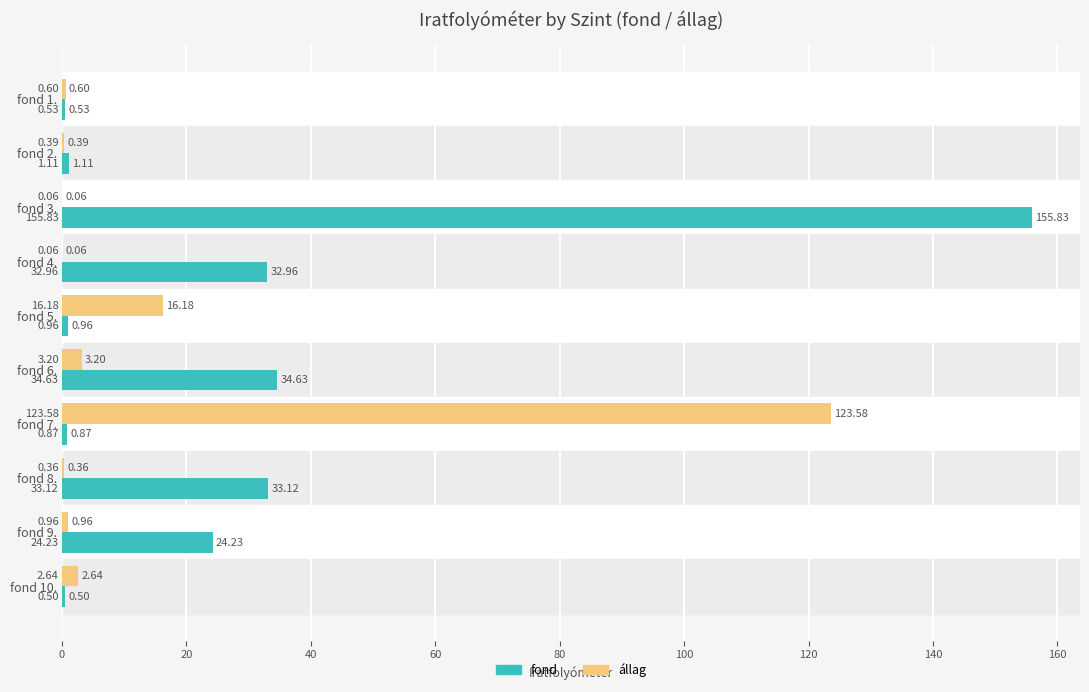

What is the sum of the fond values at fond 3. and fond 5.?

156.8